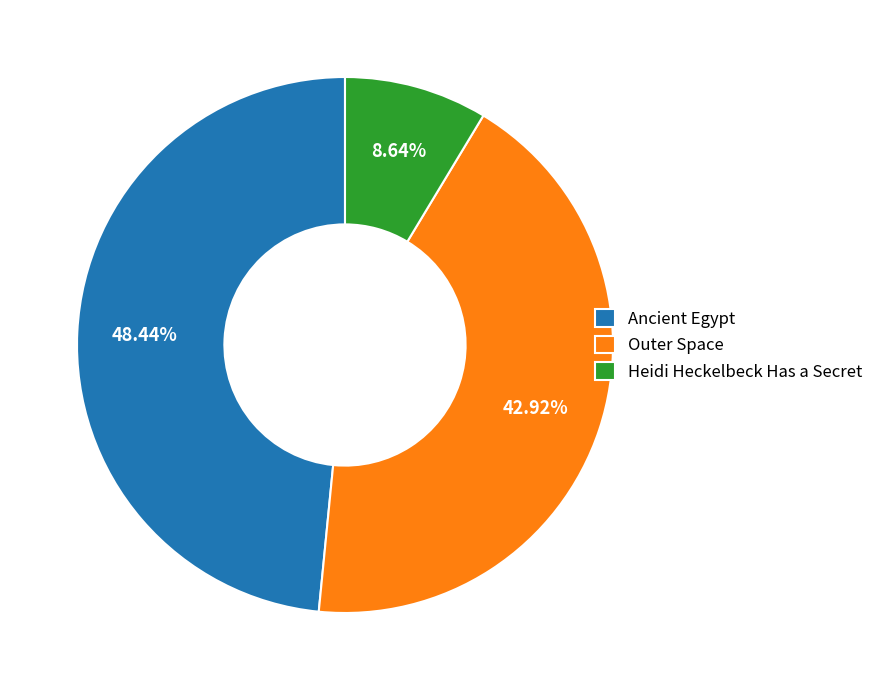

The Ancient Egypt slice represents 48% of the pie. True or false?

True